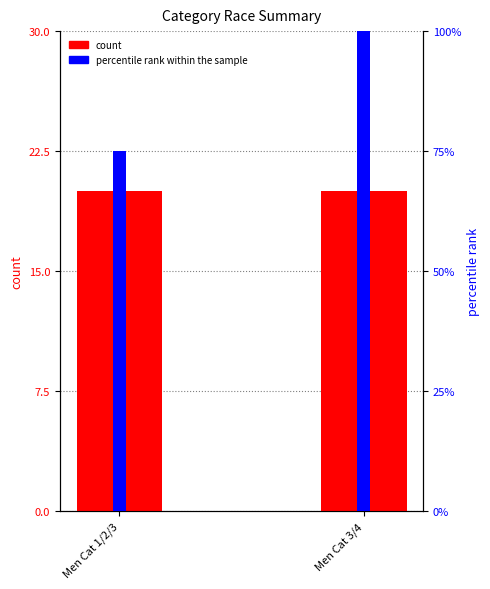

Which series has the largest range (max minus min)?

percentile rank within the sample